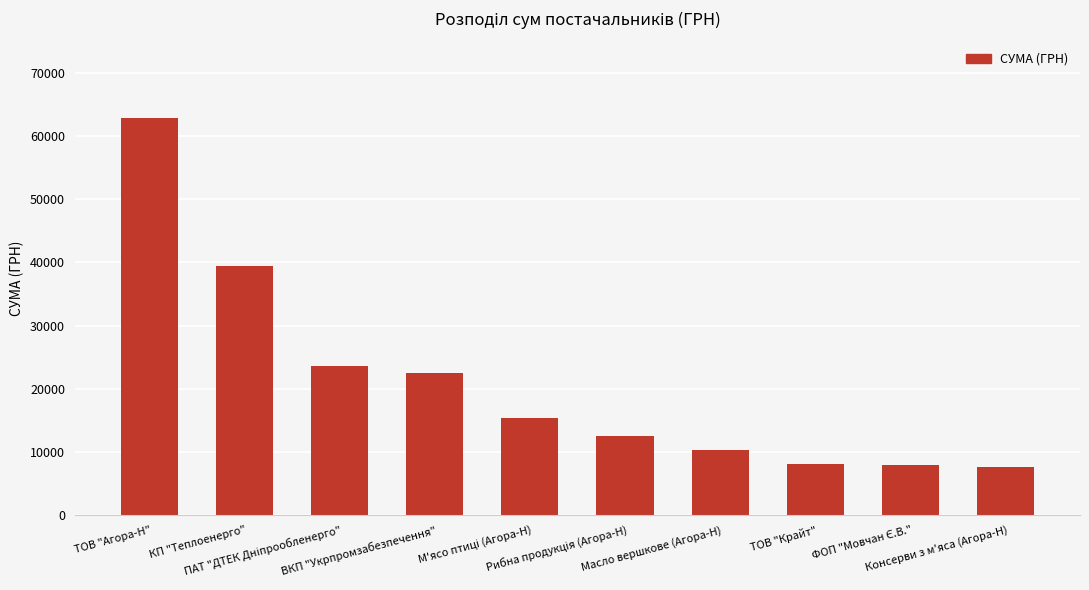

What position from the left is ТОВ "Крайт"?

8